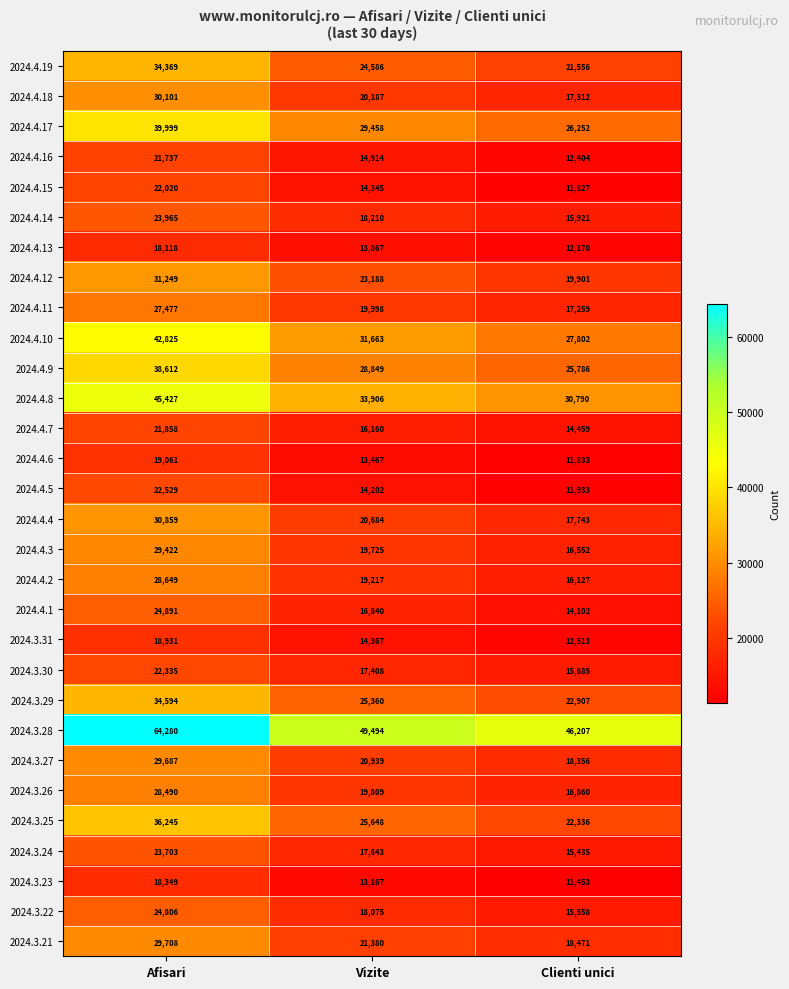

Count the number of categories in the chart.

3